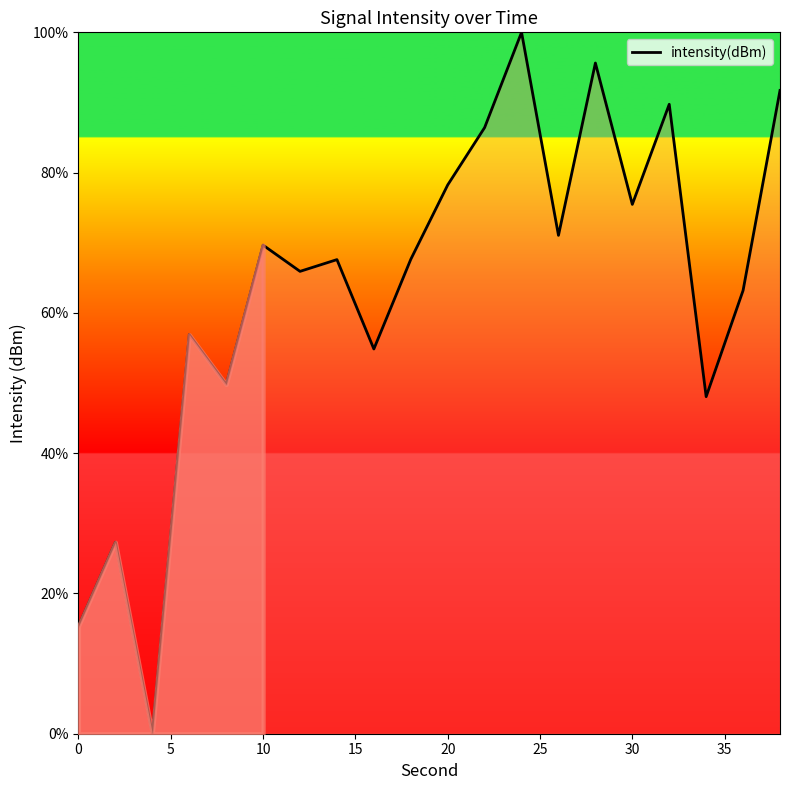

How many interior local peaks (higher than both neighbors) does the data have?

7